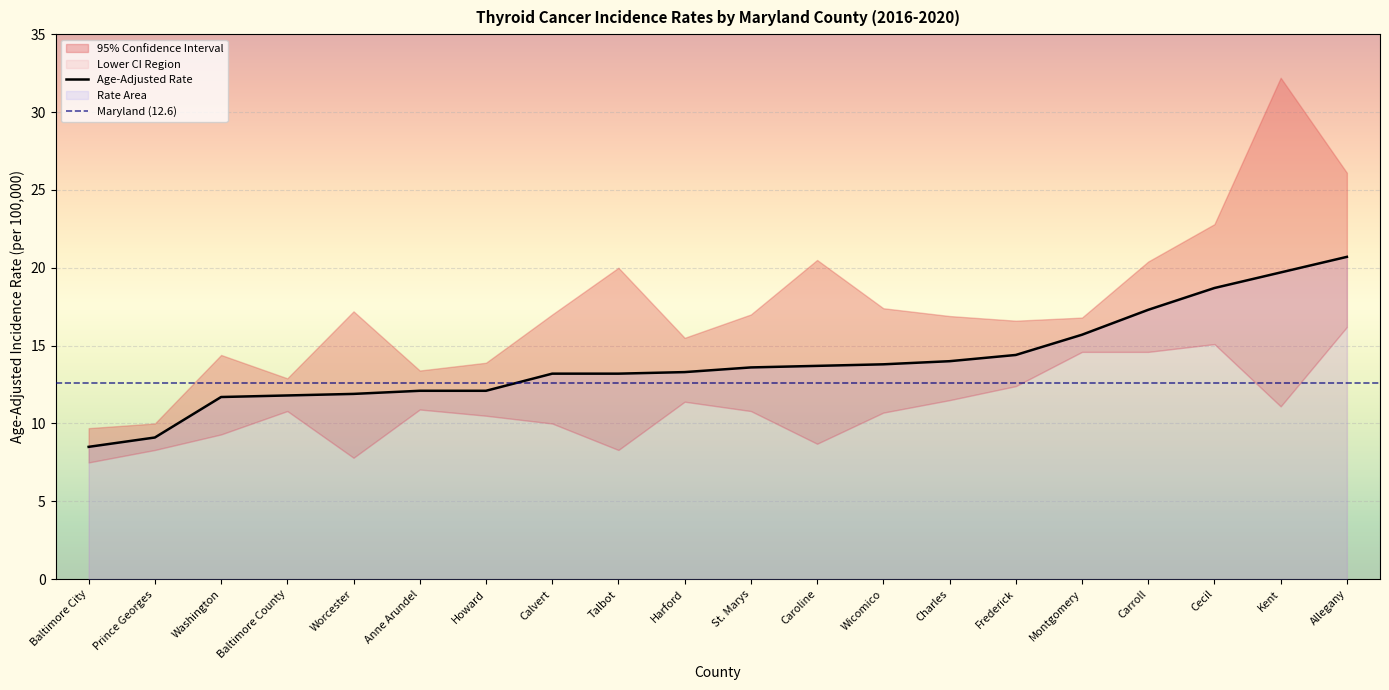

What is the spread (max minus min) of values at Montgomery?

2.2